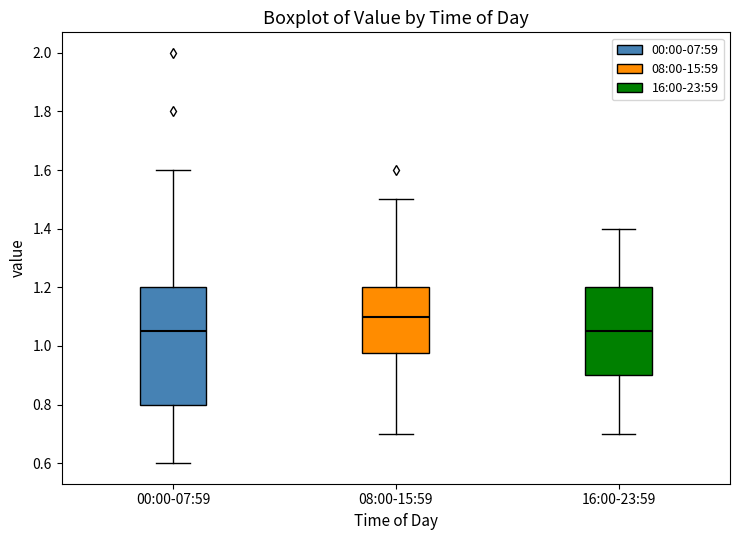

Which box is the tallest, from its lower edge to its upper edge?

00:00-07:59